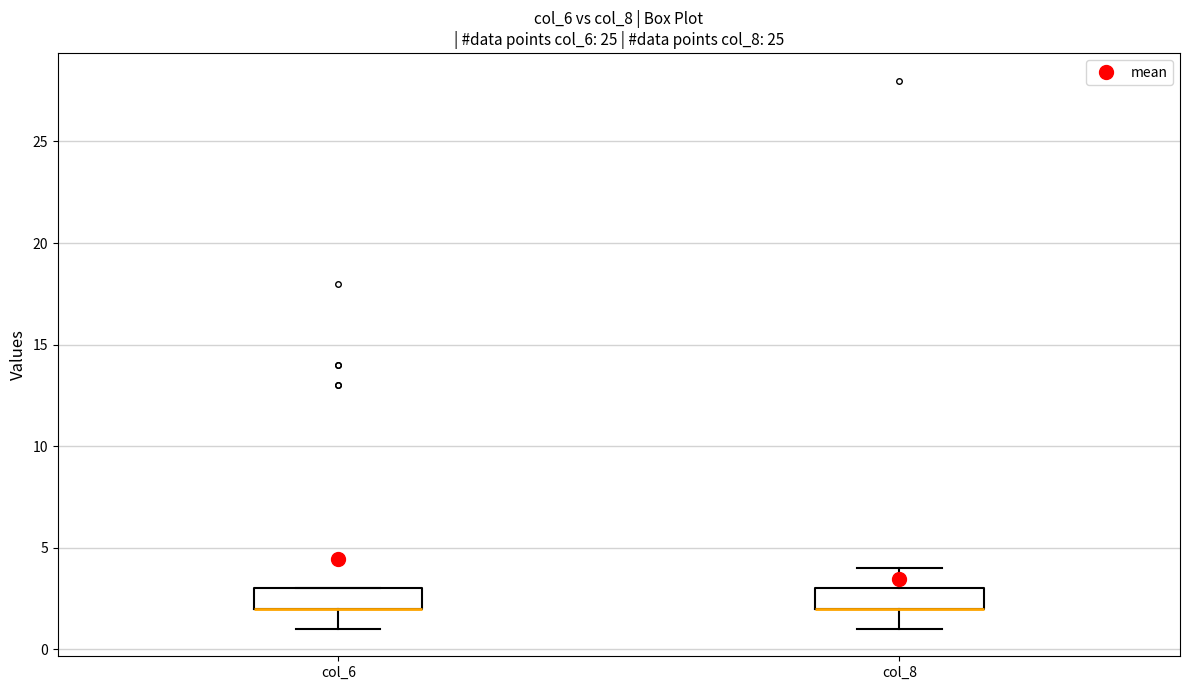

Where does the lower whisker of the box for col_6 end on the y-axis? The values are not printed on the chart, so give them approximately, as read against the axis.

1